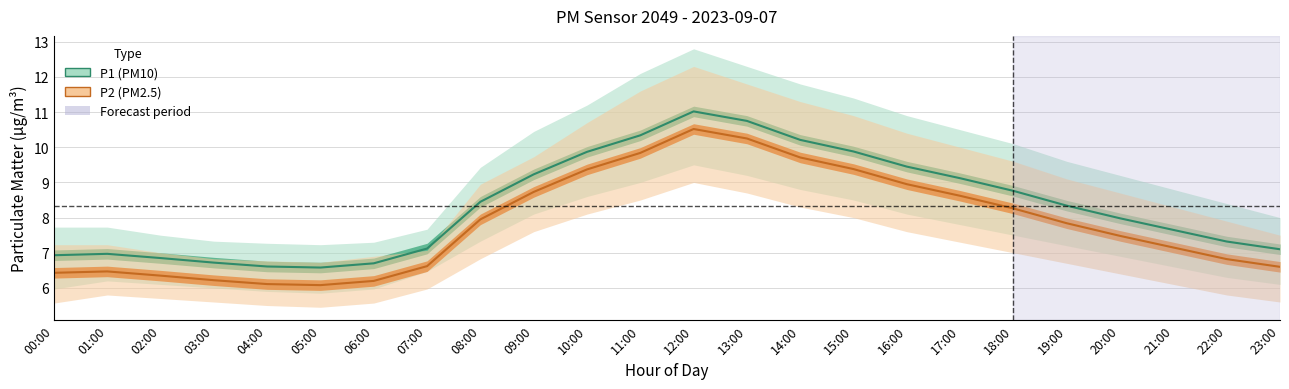

Is the value of P2_upper at 14:00 greater than the value of P1 at 06:00?

Yes